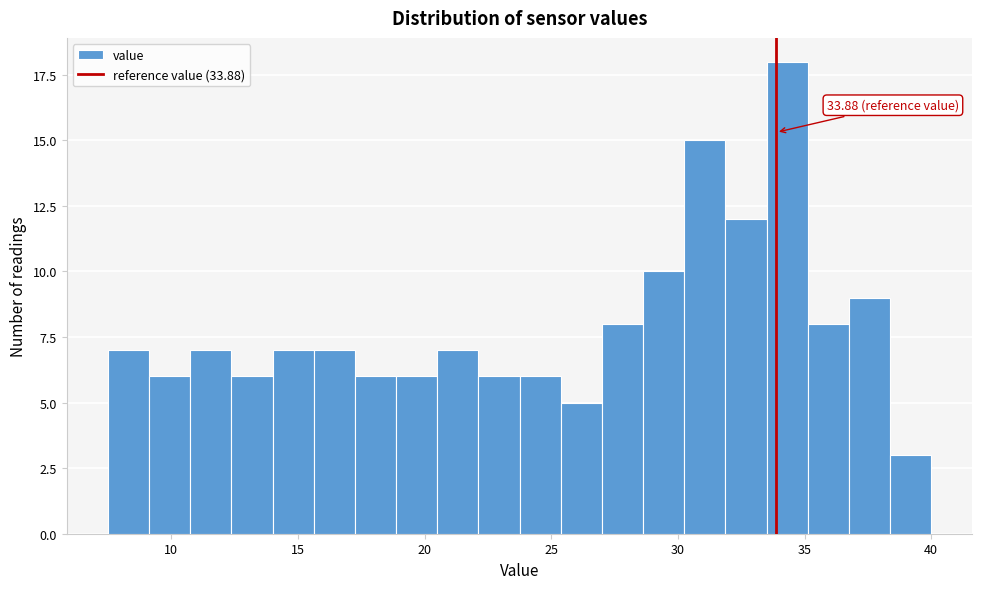

Read against the x-axis, roughly where is the centre of the tallest bar?

34.5